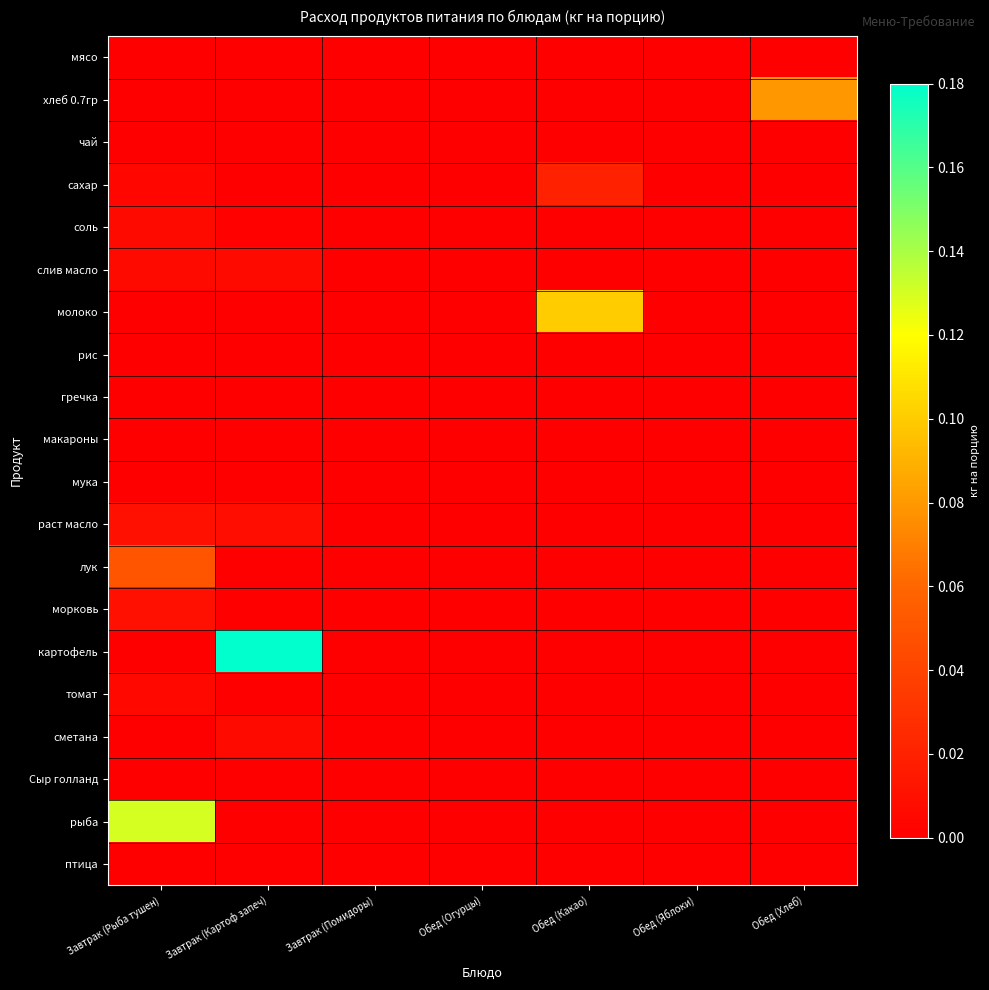

At which category does the chart reach its peak across all series?

Завтрак (Картоф запеч)